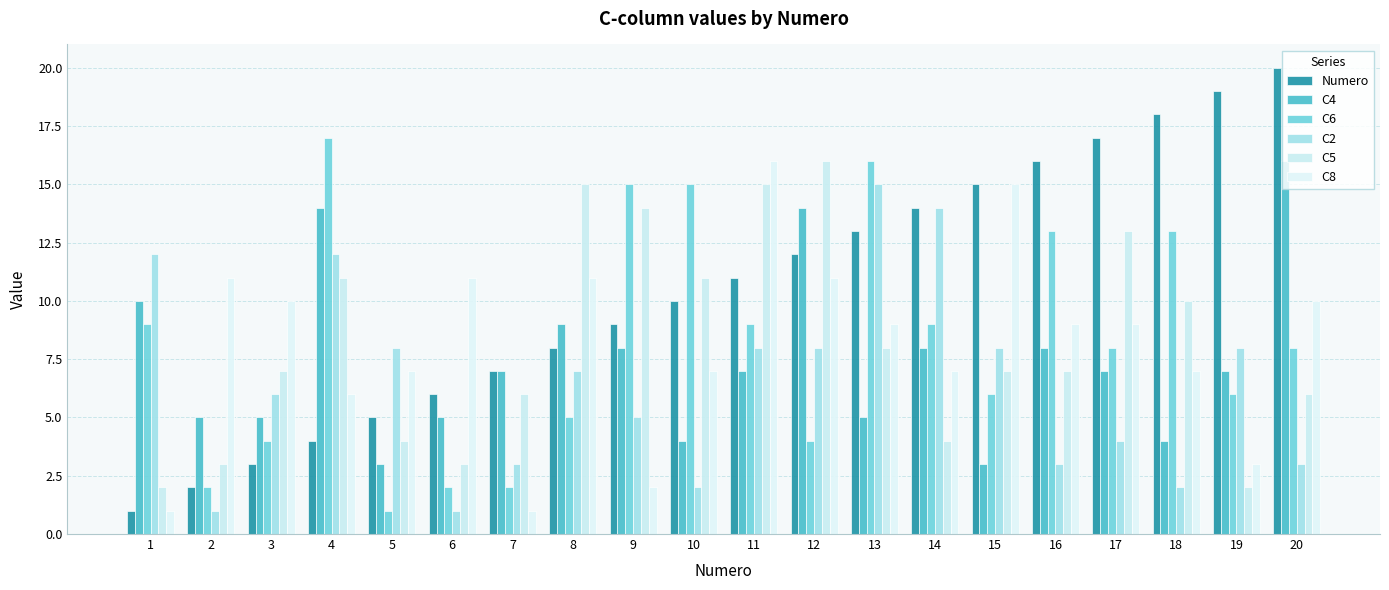

Between 5 and 8, which series saw the biggest shift?

C5